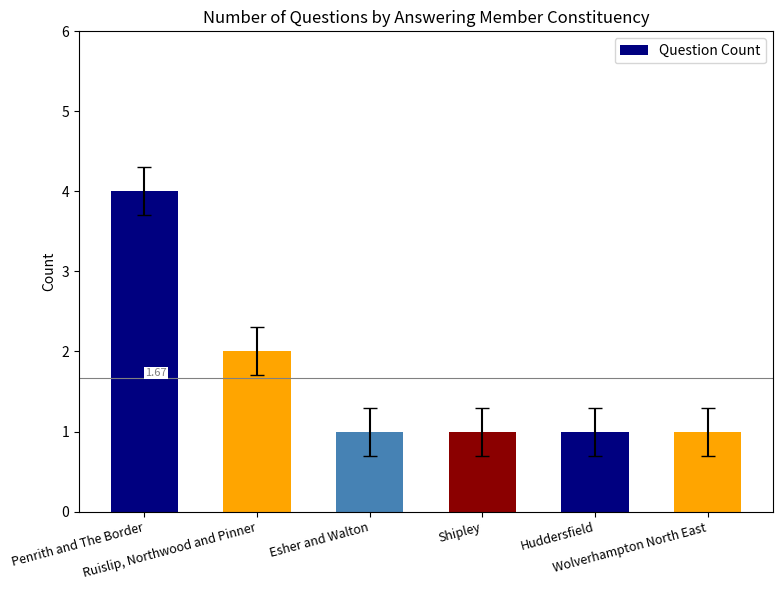

Reading left to right, list all the values displayed in this chart.

Penrith and The Border=4	Ruislip, Northwood and Pinner=2	Esher and Walton=1	Shipley=1	Huddersfield=1	Wolverhampton North East=1